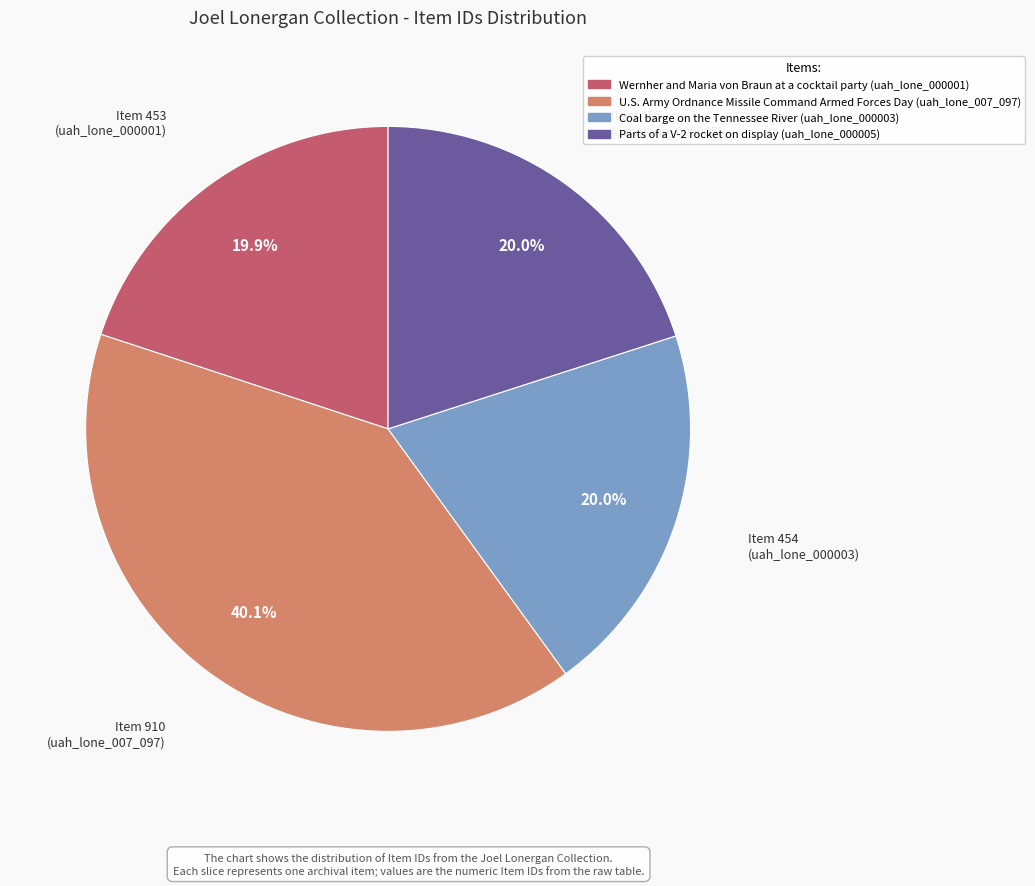

Count the number of slices in the pie.

4